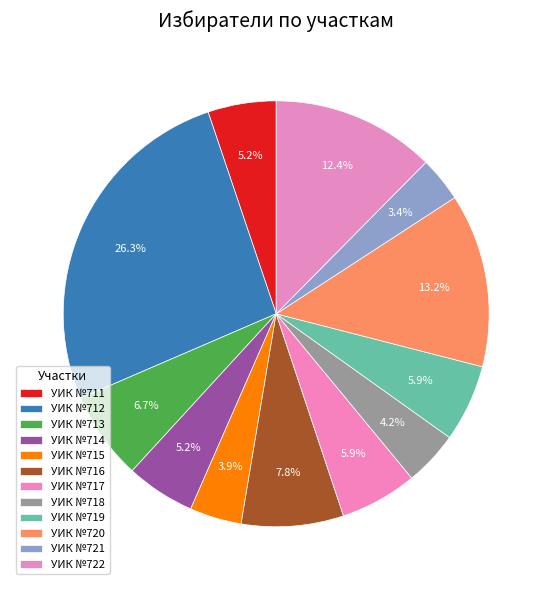

To the nearest percent, what is the combined percentage of УИК №716 and УИК №718?

12%